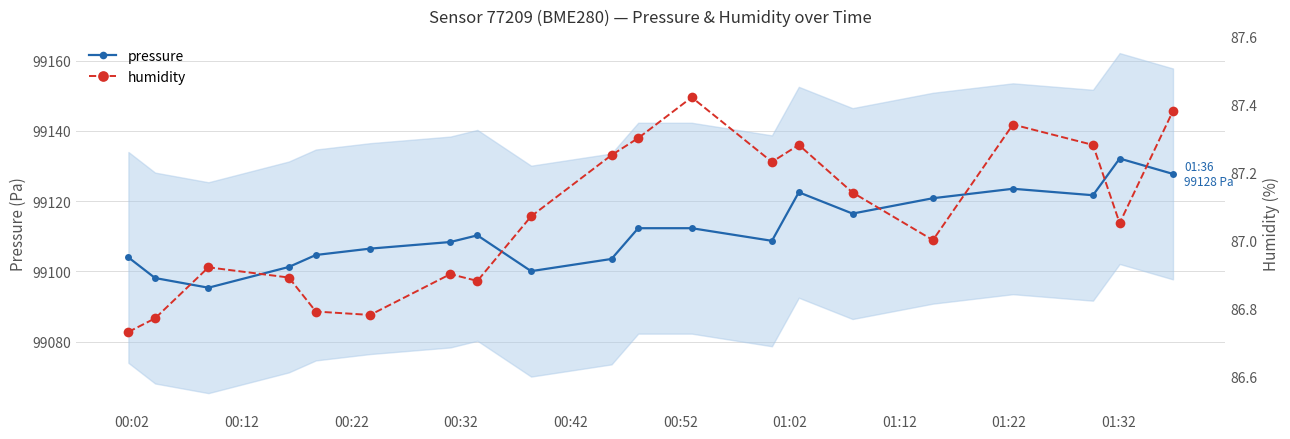

What is the maximum value for pressure?

99132.1